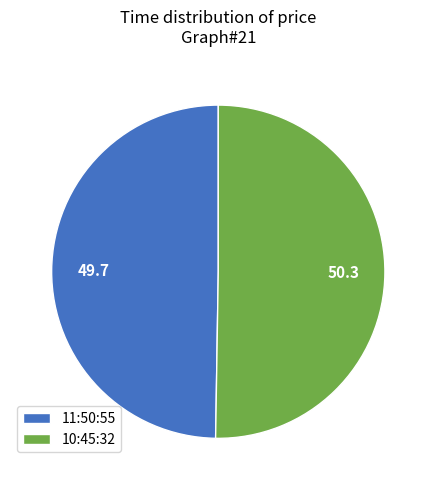

Is it true that 10:45:32 is 50% of the pie?

True